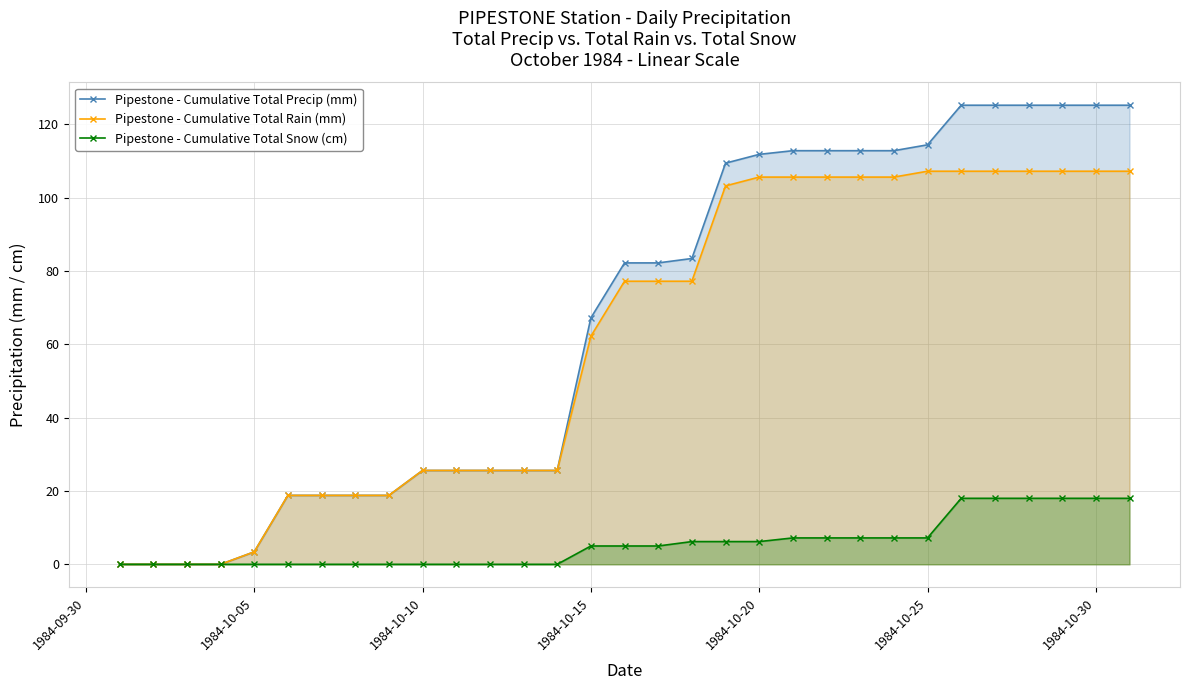

True or false: Pipestone - Cumulative Total Precip (mm) and Pipestone - Cumulative Total Snow (cm) cross at least once.

False